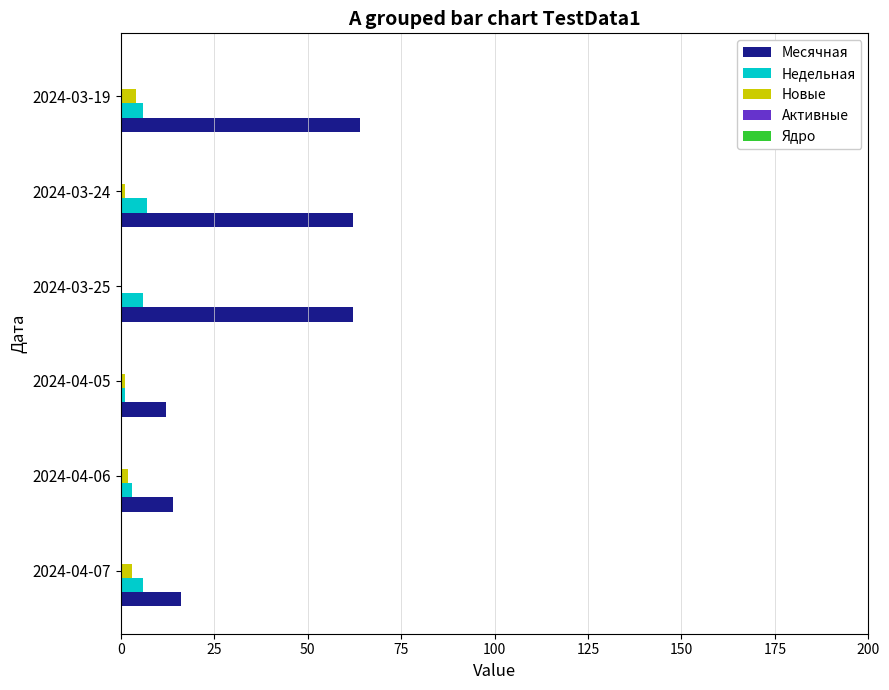

What is the total value across all series at 2024-03-19?

74